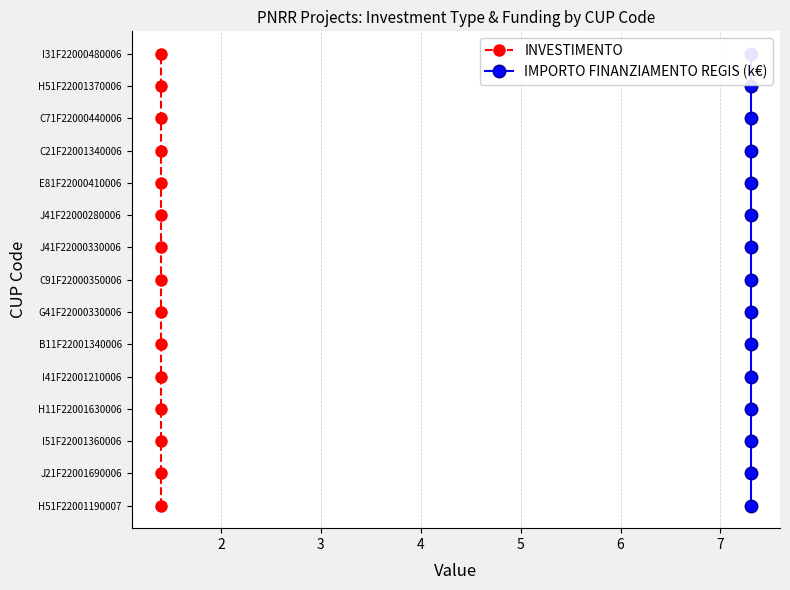

How many data points does each series have?

15